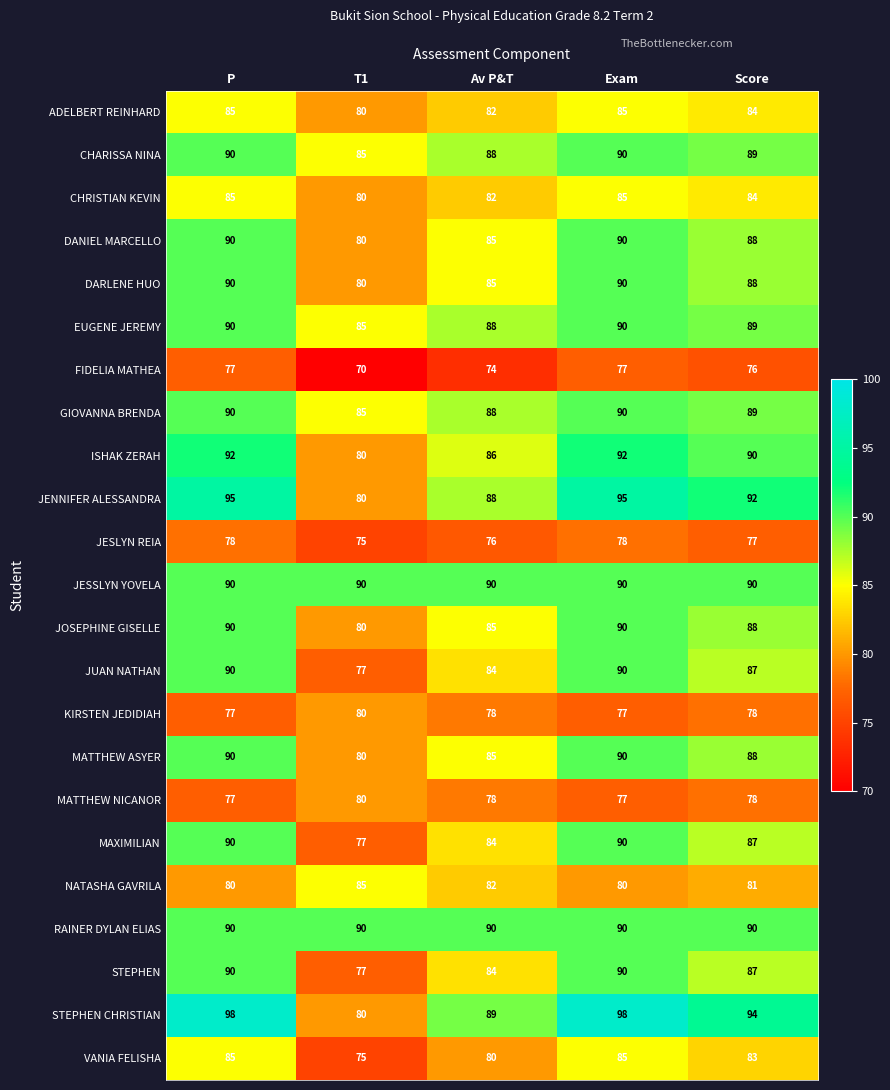

Count the number of data series in this chart.

23